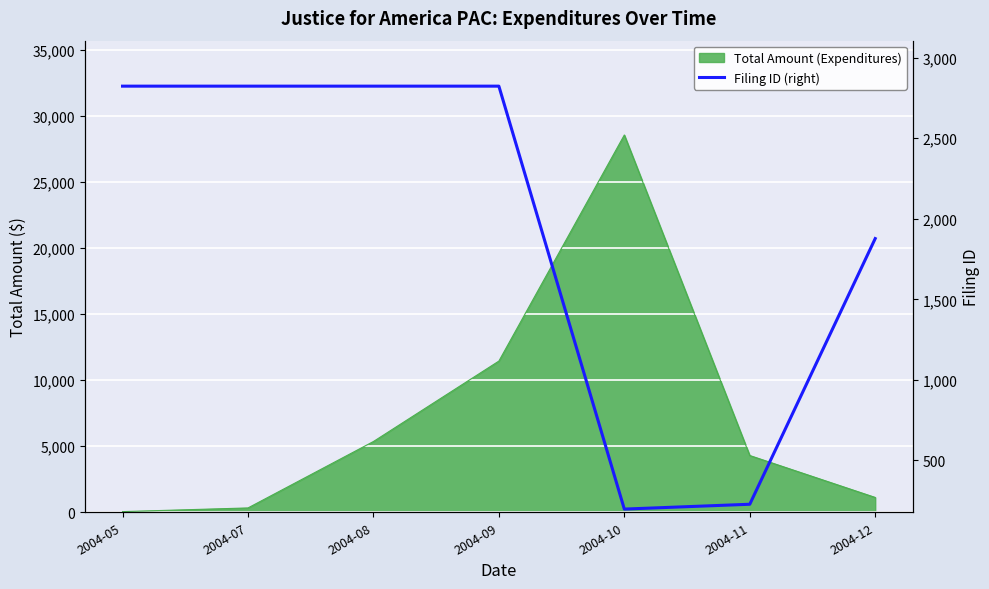

What is the value of the 3rd point from the left?

2823